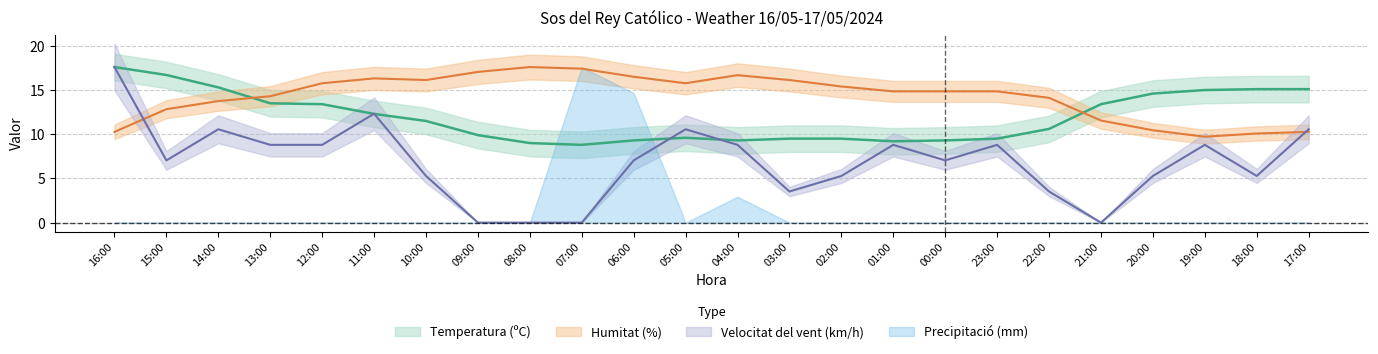

How many data points does each series have?

24